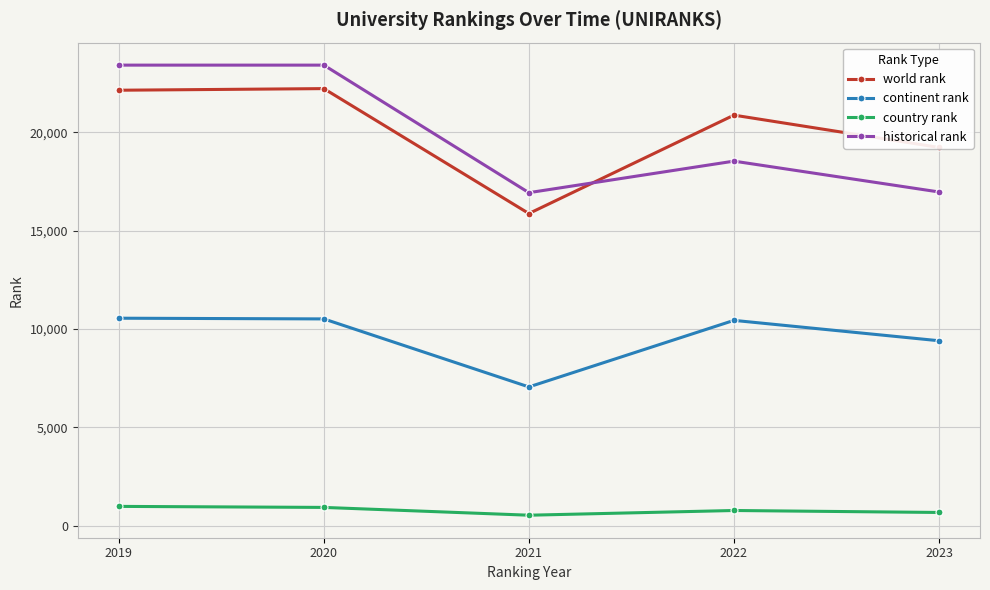

Does the chart display data point markers on the line(s)?

Yes